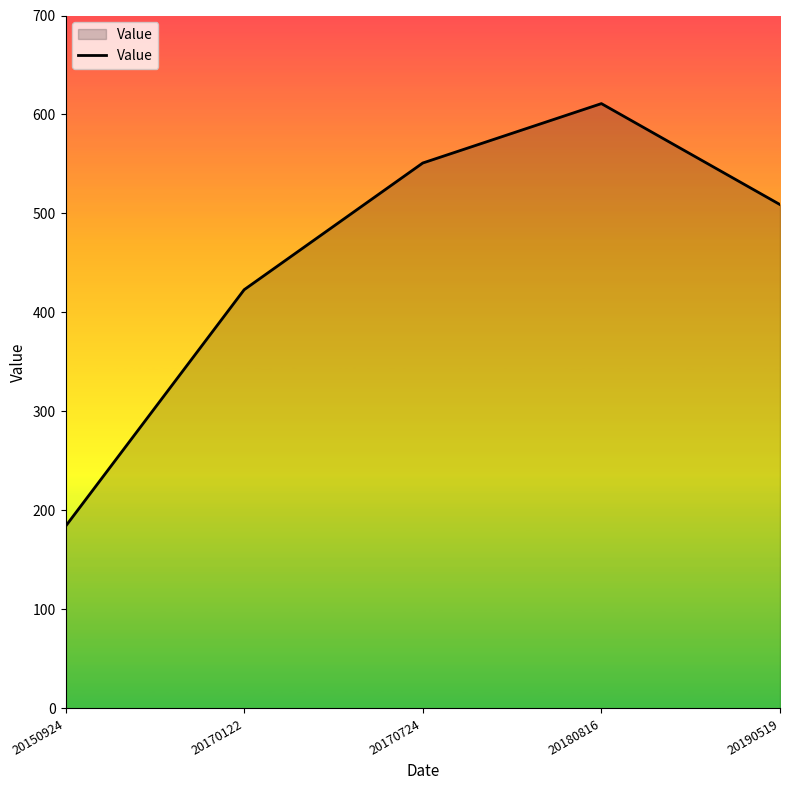

Is it true that the value at 20170724 is 551?

True